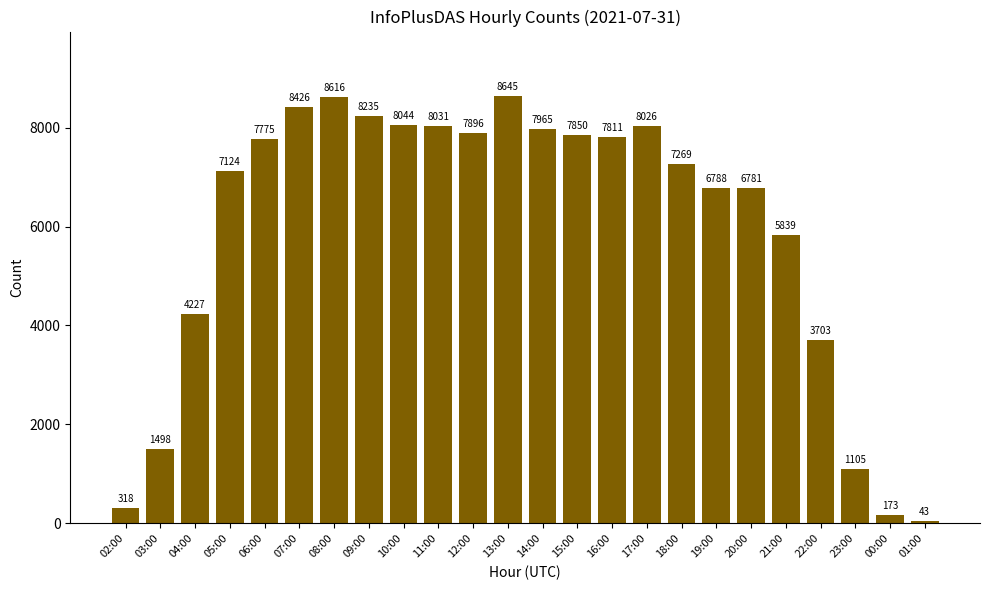

Which has a higher value, 02:00 or 20:00?

20:00